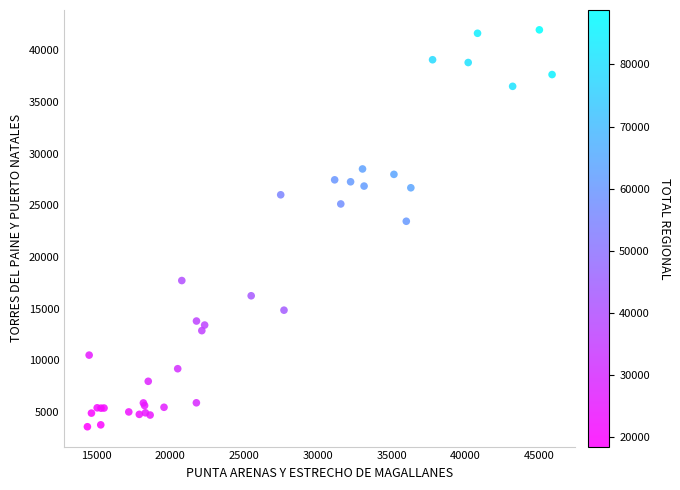

What Y value in the scatter plot is closest to 22768?

23449.8